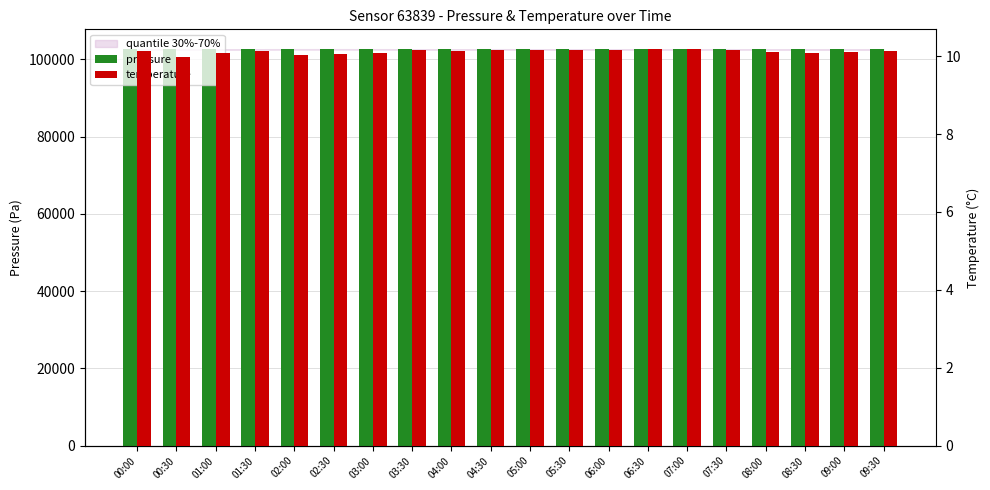

At which label does pressure first exceed 102636?

01:30